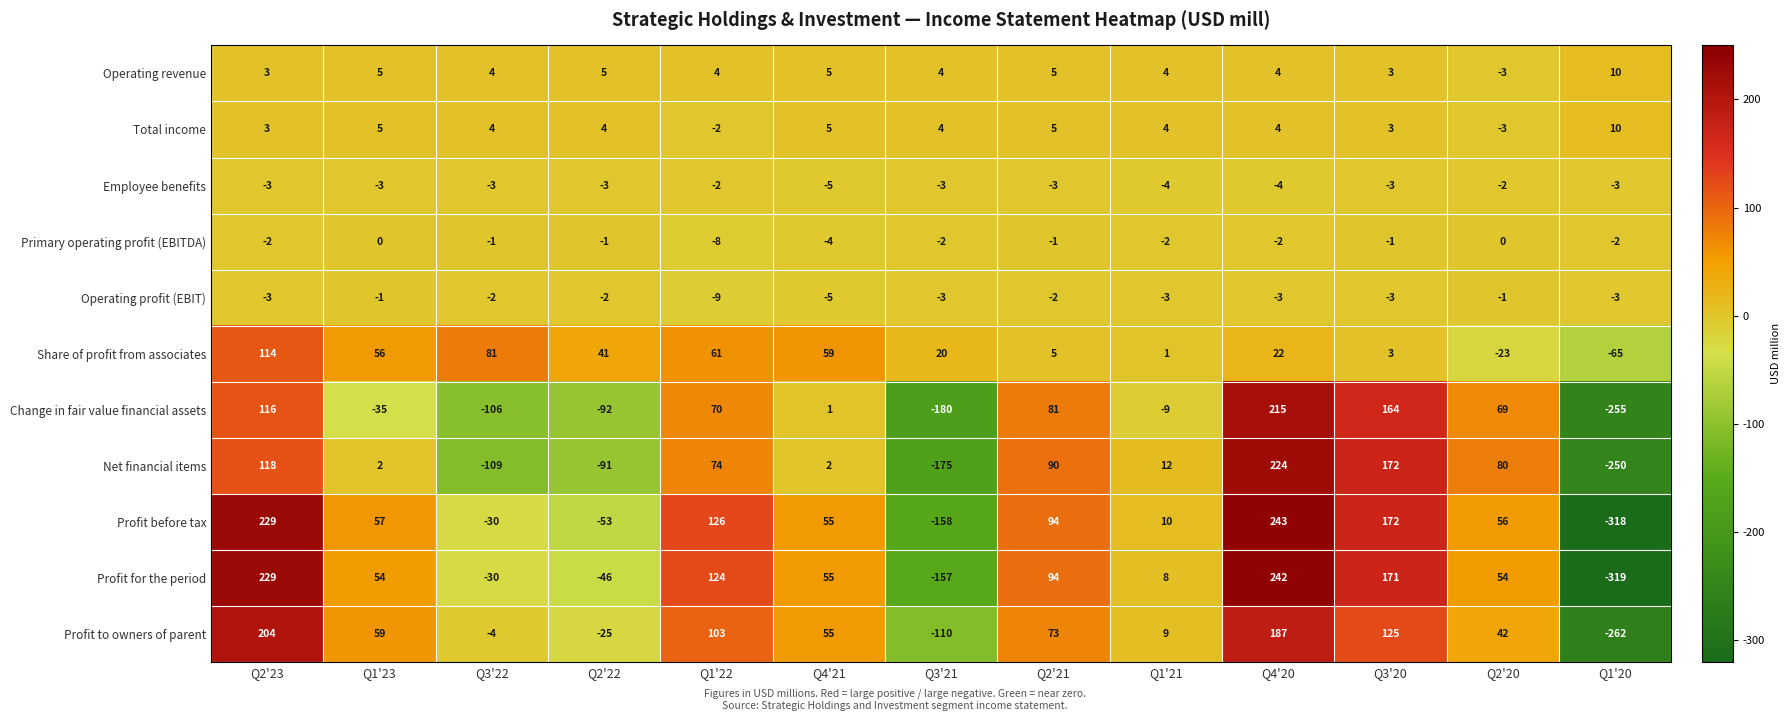

What is the difference between the highest and lowest values at Q1'21?

21